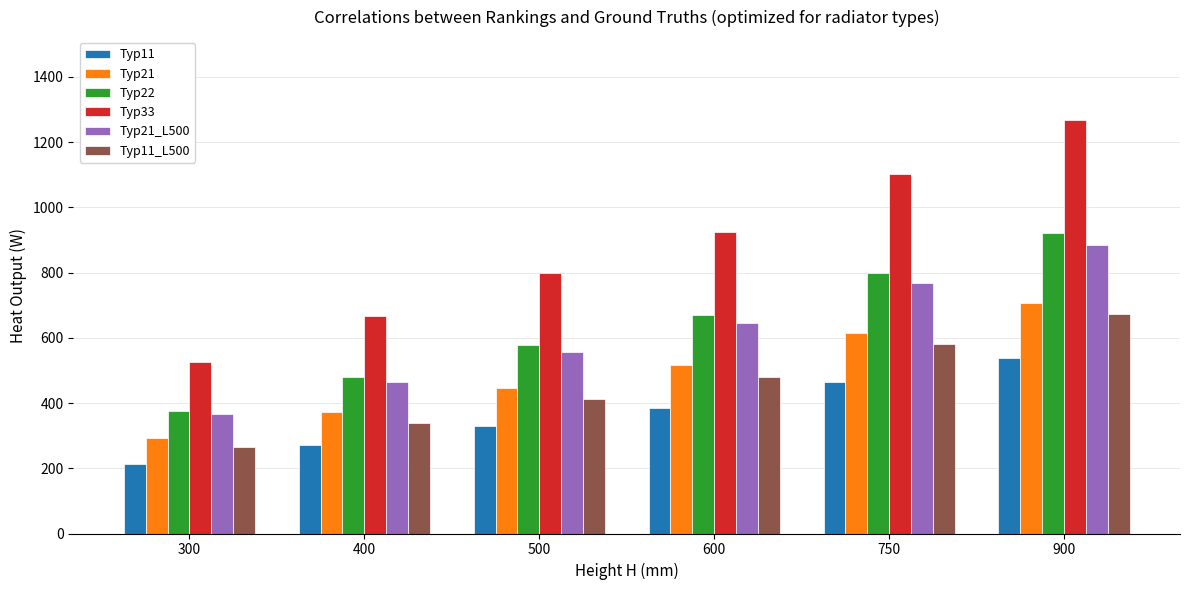

How many values in the Typ21 series are below 515?

3